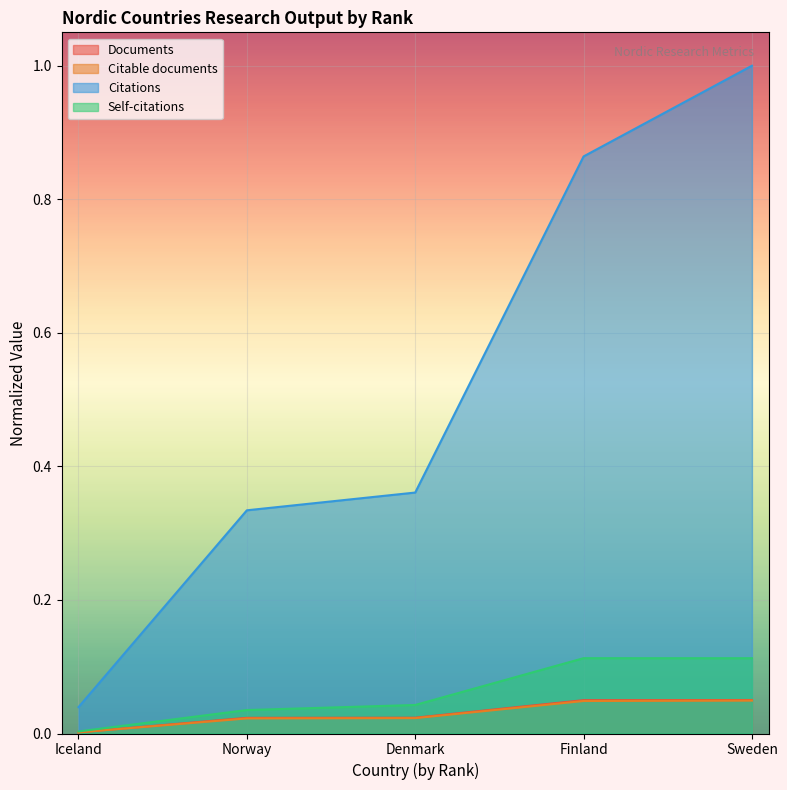

Between Iceland and Norway, which series saw the biggest shift?

Citations